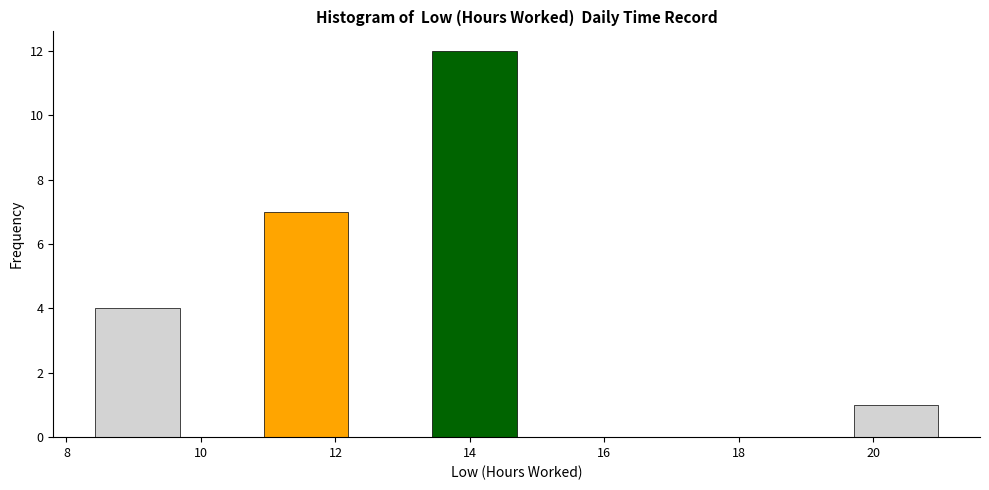

Reading left to right, list every bar in this chart as the range it spans on the x-axis followed by its height. Neither the bar edges nor the heights are printed on the chart, so give them approximately, as read against the axes.

8.4 to 9.6: 4
9.6 to 11.0: 0
11.0 to 12.2: 7
12.2 to 13.4: 0
13.4 to 14.6: 12
14.6 to 16.0: 0
16.0 to 17.2: 0
17.2 to 18.4: 0
18.4 to 19.8: 0
19.8 to 21.0: 1